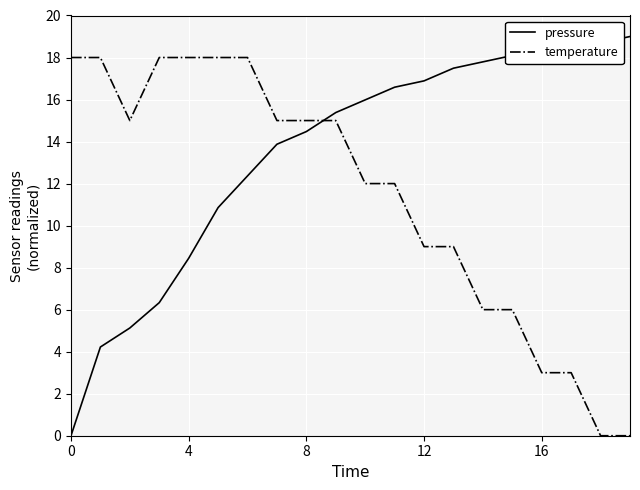

At how many categories does at least one series exceed 1?

20